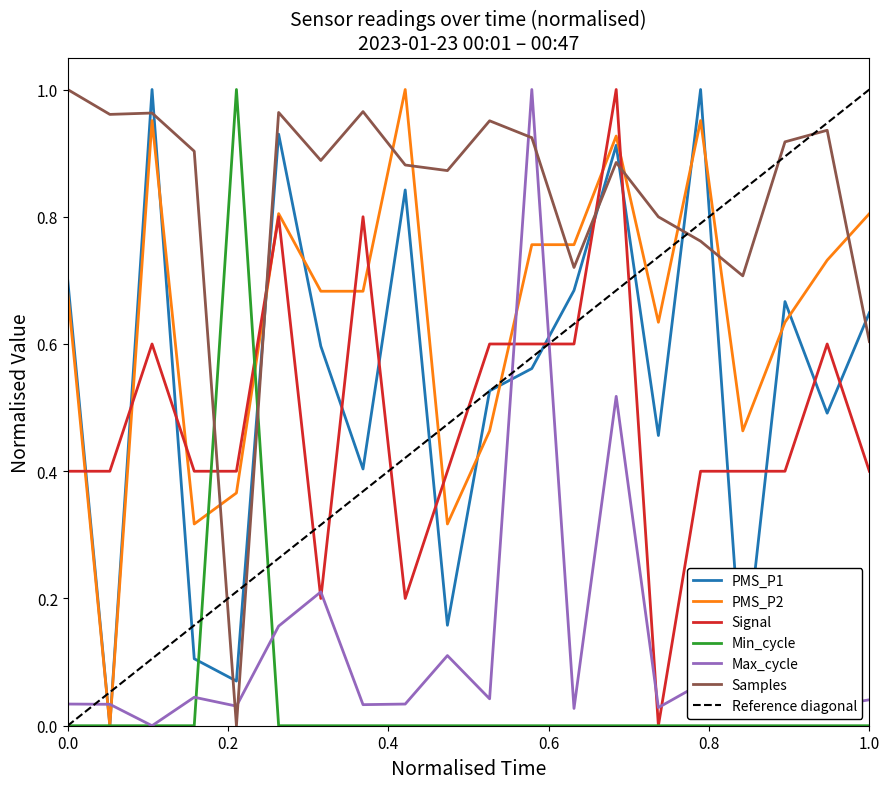

How many data points does each series have?

20